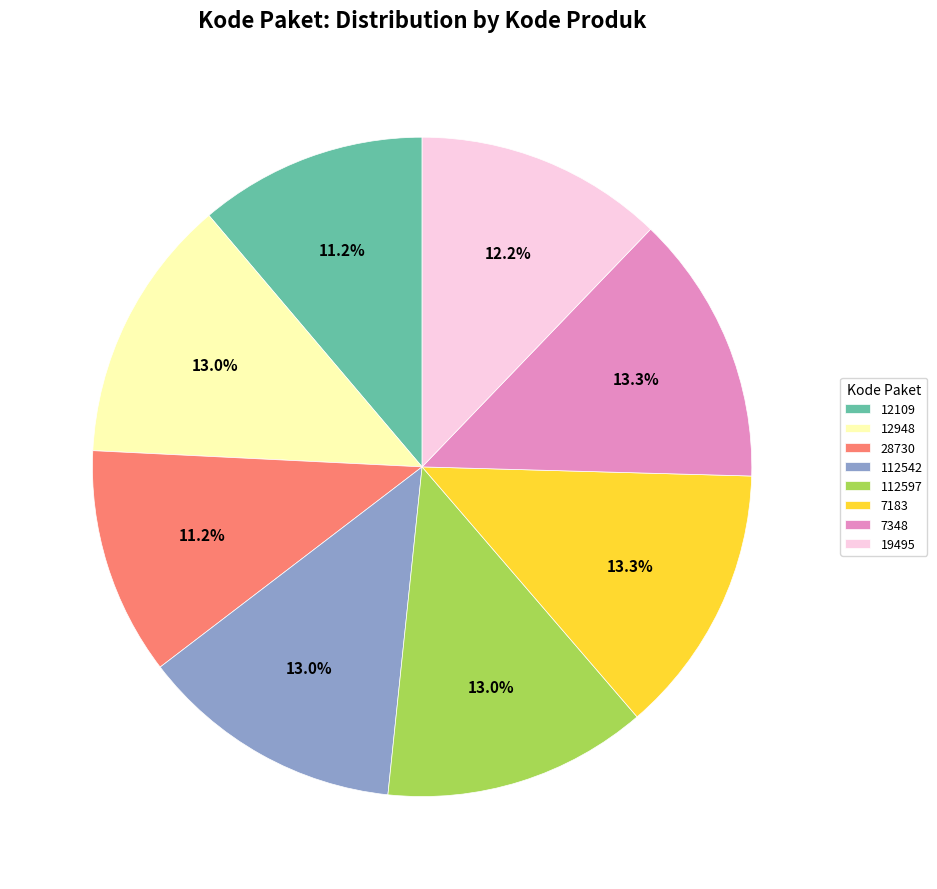

True or false: 19495 accounts for 12% of the total.

True